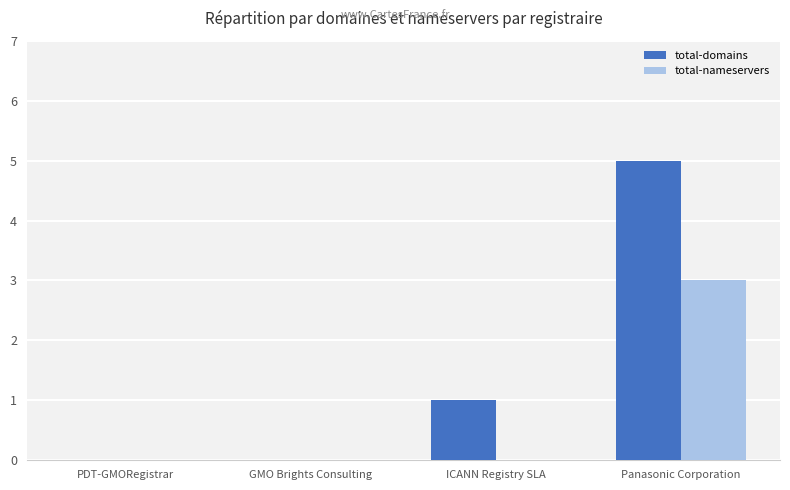

Which series has the largest total across all categories?

total-domains